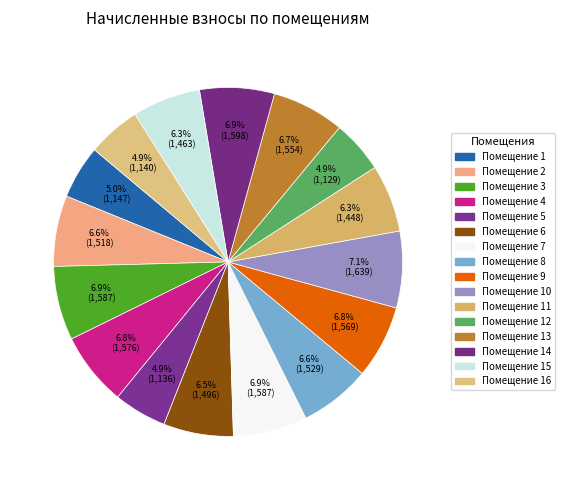

To the nearest percent, what is the difference between the largest and smallest slice percentages?

2%